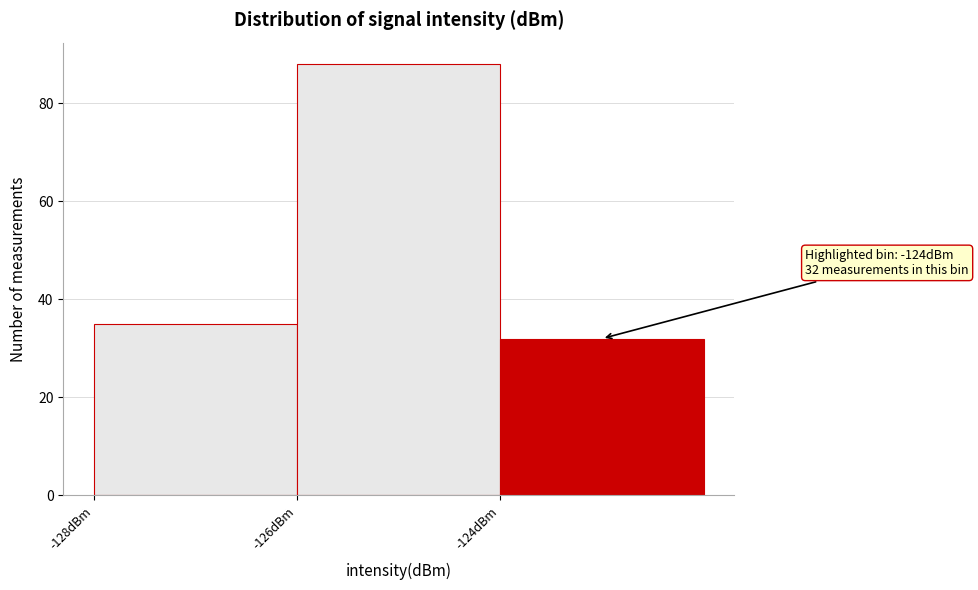

Over which range of the x-axis is the bar tallest?

-126 to -124